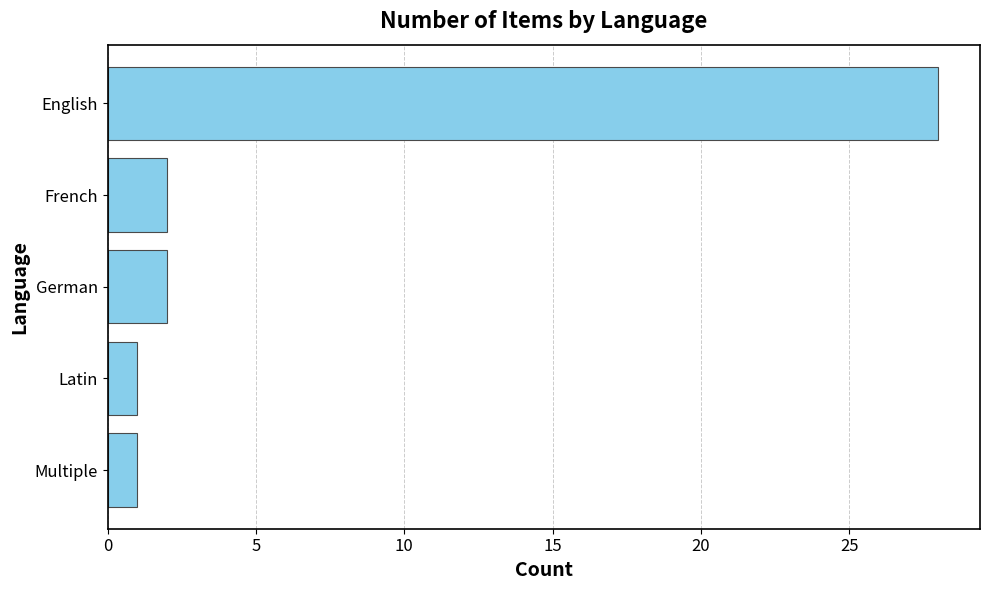

How many data points are less than 2?

2